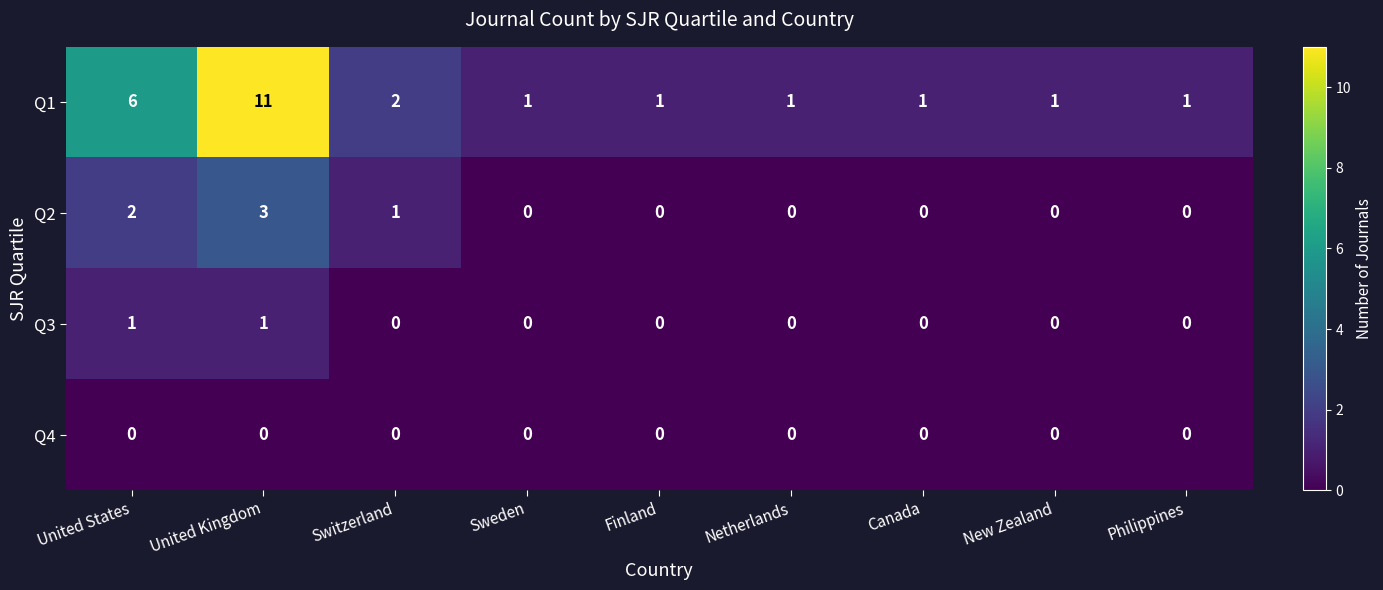

Rank the series by their maximum value, from lowest to highest.

Q4, Q3, Q2, Q1